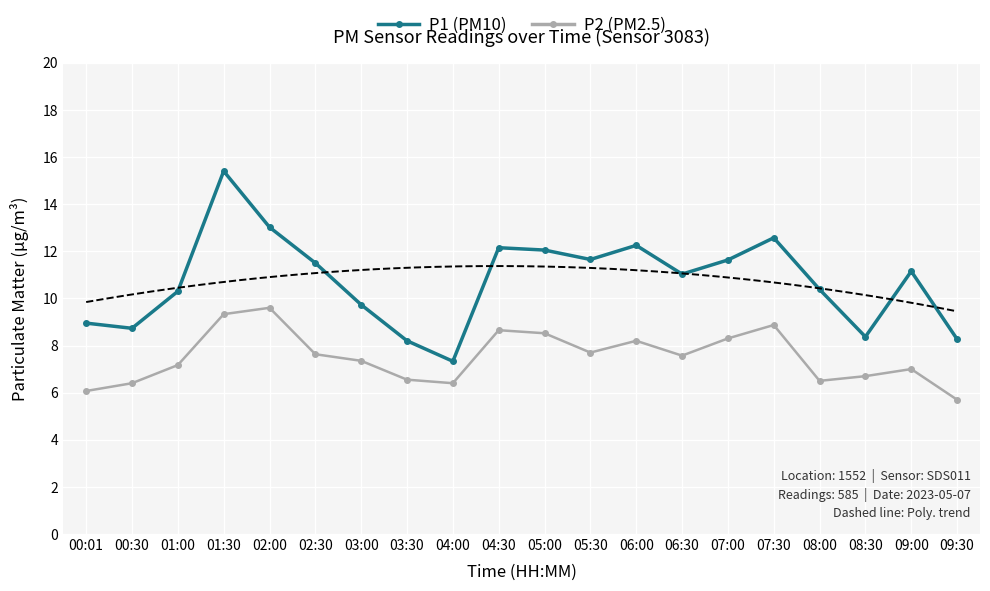

What is the spread (max minus min) of values at 08:00?

3.9